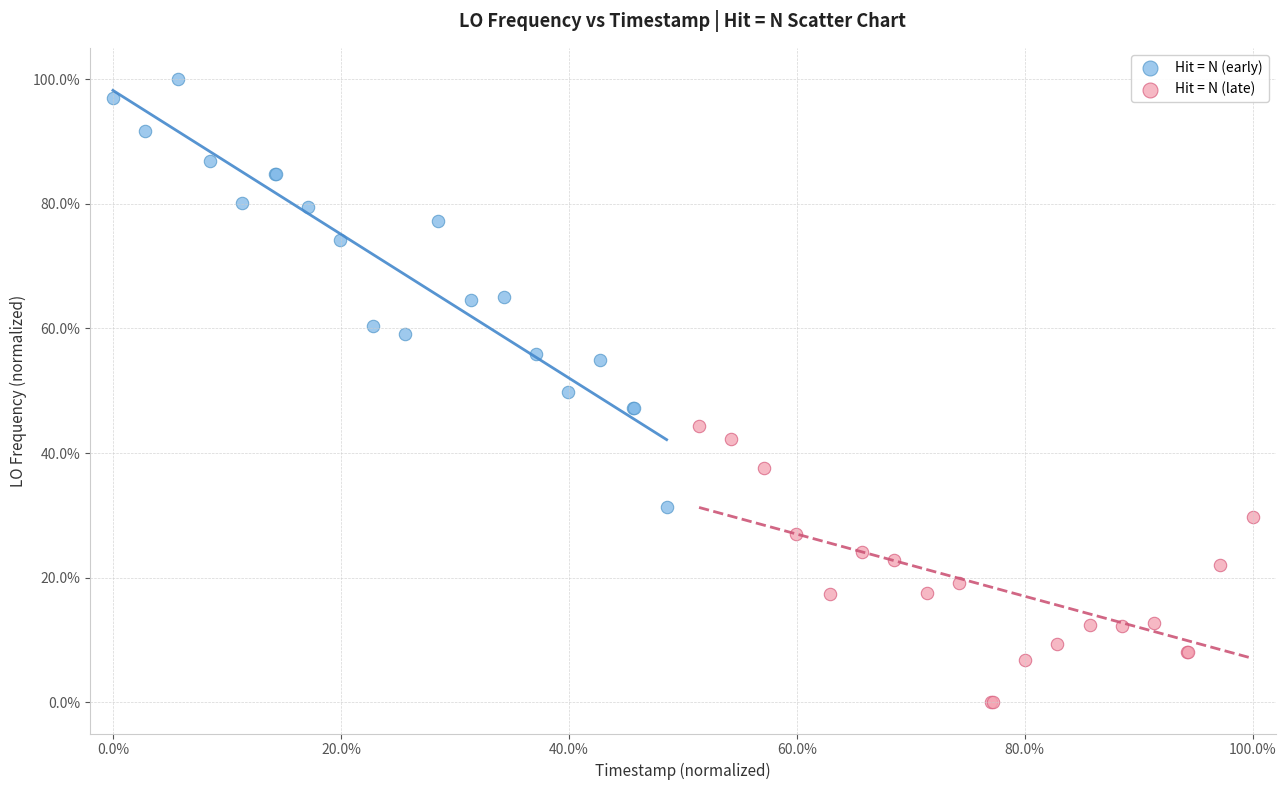

Which series reaches the minimum Y coordinate?

Hit = N (late)